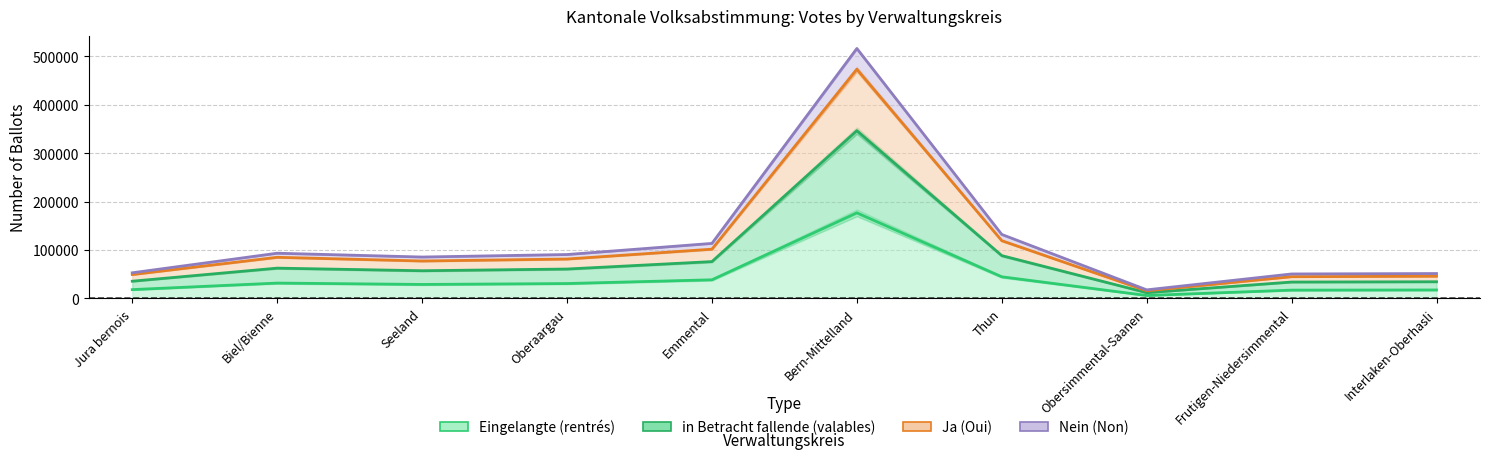

How many lines are shown in the chart?

4